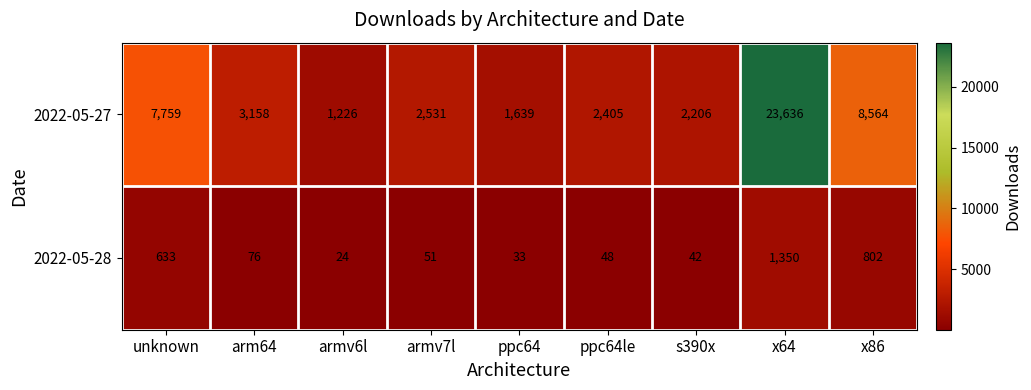

Which series changed the most between arm64 and armv6l?

2022-05-27